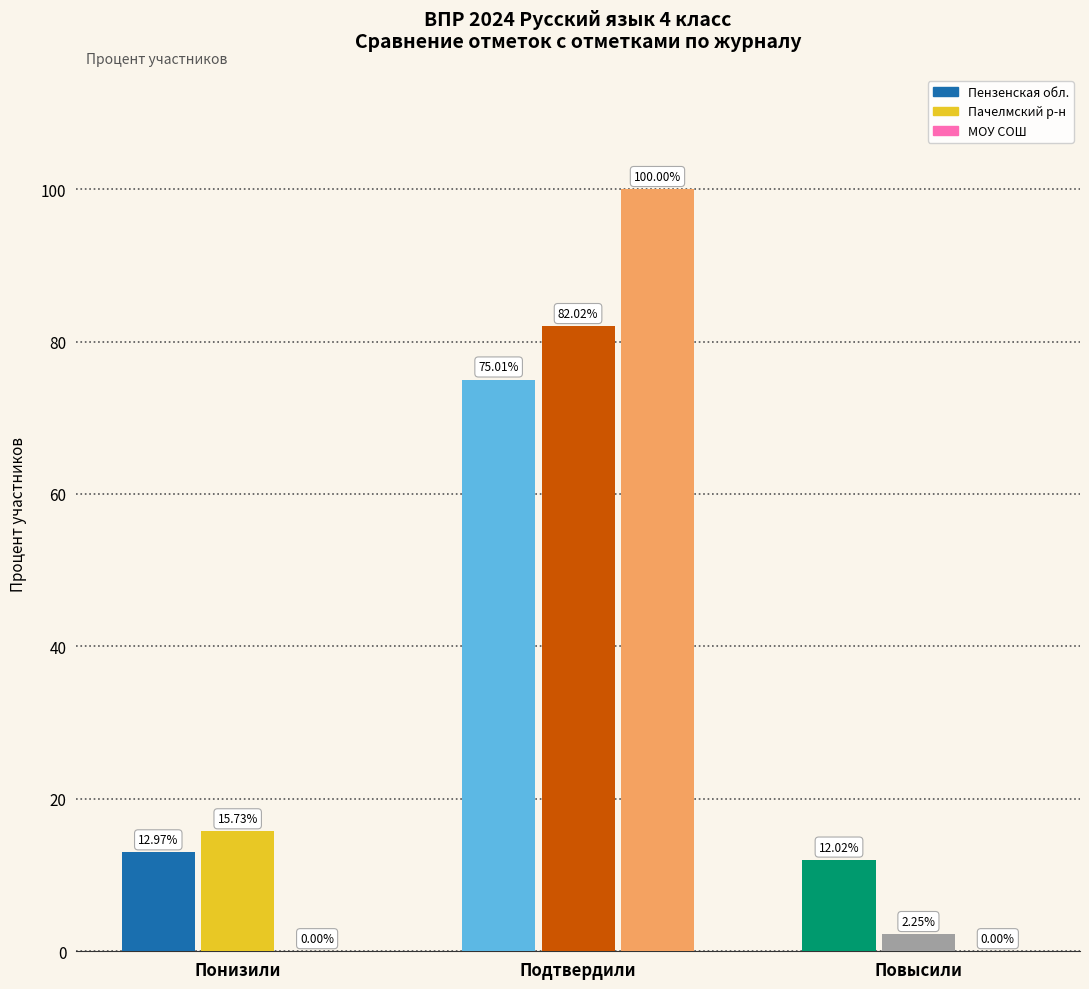

What is the label of the 2nd bar from the left?

Подтвердили